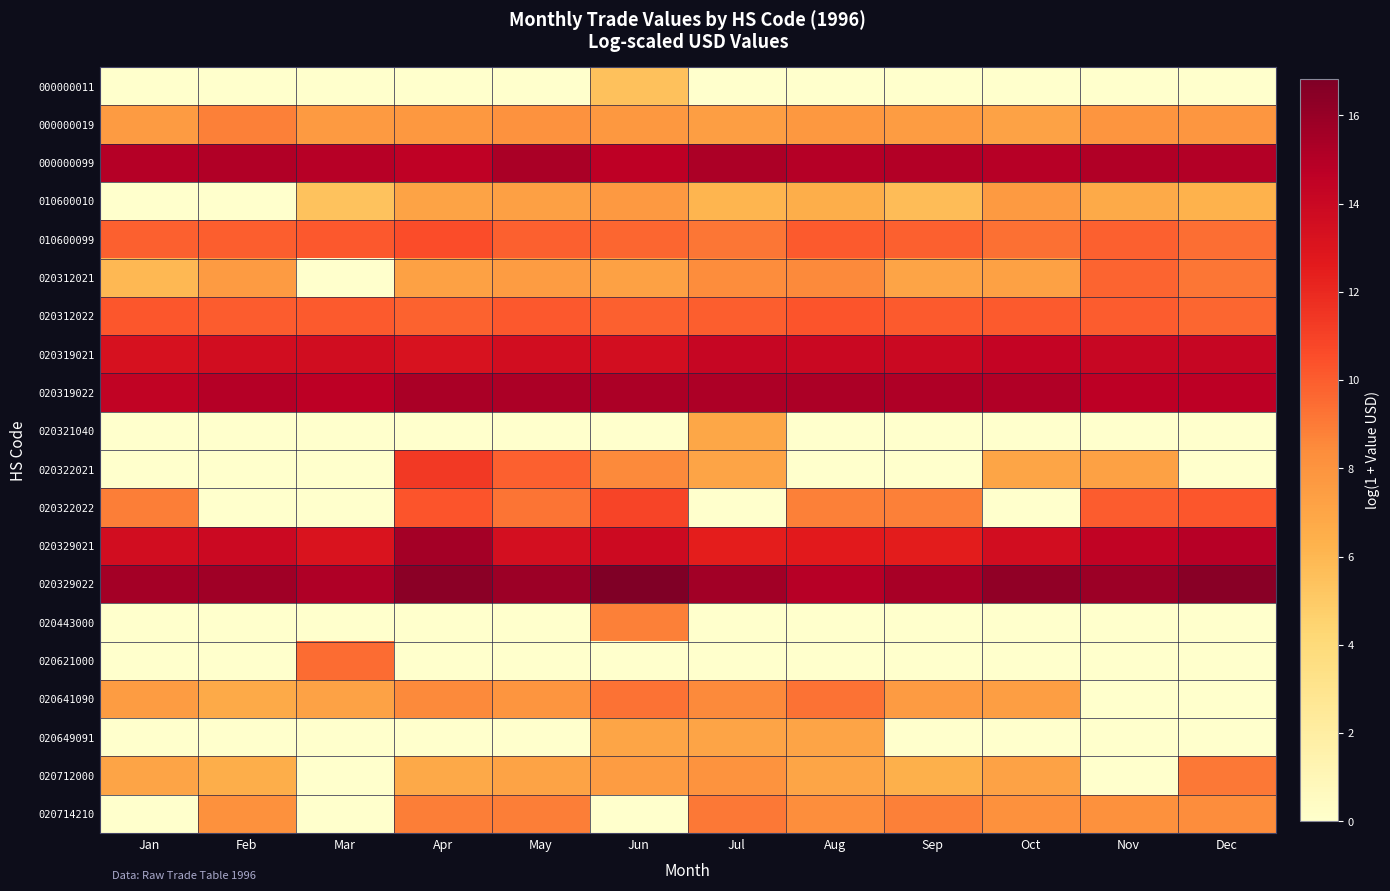

Reading left to right, list all the values displayed in this chart.

000000011: Jan=0.0	Feb=0.0	Mar=0.0	Apr=0.0	May=0.0	Jun=5.5	Jul=0.0	Aug=0.0	Sep=0.0	Oct=0.0	Nov=0.0	Dec=0.0
000000019: Jan=7.6	Feb=8.9	Mar=7.7	Apr=7.8	May=8.1	Jun=7.8	Jul=7.4	Aug=7.8	Sep=7.5	Oct=7.2	Nov=7.9	Dec=7.9
000000099: Jan=15.0	Feb=15.1	Mar=14.9	Apr=14.5	May=15.4	Jun=14.6	Jul=15.3	Aug=14.9	Sep=15.0	Oct=14.9	Nov=15.1	Dec=15.0
010600010: Jan=0.0	Feb=0.0	Mar=5.4	Apr=7.1	May=7.3	Jun=7.7	Jul=6.1	Aug=6.5	Sep=5.7	Oct=7.7	Nov=6.8	Dec=6.3
010600099: Jan=9.9	Feb=10.0	Mar=10.1	Apr=10.5	May=9.9	Jun=9.7	Jul=9.2	Aug=10.1	Sep=9.9	Oct=9.4	Nov=9.9	Dec=9.5
020312021: Jan=6.0	Feb=7.6	Mar=0.0	Apr=7.2	May=7.6	Jun=7.3	Jul=8.4	Aug=8.5	Sep=7.1	Oct=7.3	Nov=9.7	Dec=9.2
020312022: Jan=10.2	Feb=10.1	Mar=10.1	Apr=9.8	May=10.1	Jun=9.9	Jul=10.0	Aug=10.3	Sep=10.1	Oct=10.1	Nov=10.0	Dec=9.7
020319021: Jan=13.3	Feb=13.6	Mar=13.7	Apr=13.3	May=13.6	Jun=13.5	Jul=14.2	Aug=14.1	Sep=14.0	Oct=14.3	Nov=14.1	Dec=14.2
020319022: Jan=14.5	Feb=14.9	Mar=14.7	Apr=15.4	May=15.3	Jun=15.3	Jul=15.2	Aug=15.3	Sep=15.2	Oct=15.1	Nov=14.7	Dec=14.7
020321040: Jan=0.0	Feb=0.0	Mar=0.0	Apr=0.0	May=0.0	Jun=0.0	Jul=6.9	Aug=0.0	Sep=0.0	Oct=0.0	Nov=0.0	Dec=0.0
020322021: Jan=0.0	Feb=0.0	Mar=0.0	Apr=11.3	May=9.9	Jun=8.5	Jul=7.1	Aug=0.0	Sep=0.0	Oct=7.0	Nov=7.3	Dec=0.0
020322022: Jan=8.9	Feb=0.0	Mar=0.0	Apr=10.3	May=9.2	Jun=10.9	Jul=0.0	Aug=8.9	Sep=8.9	Oct=0.0	Nov=10.0	Dec=10.2
020329021: Jan=13.6	Feb=13.9	Mar=13.1	Apr=15.6	May=13.4	Jun=13.8	Jul=12.4	Aug=12.7	Sep=12.5	Oct=13.5	Nov=14.4	Dec=14.9
020329022: Jan=15.5	Feb=15.7	Mar=15.1	Apr=16.4	May=15.8	Jun=16.8	Jul=15.6	Aug=14.9	Sep=15.4	Oct=16.2	Nov=15.8	Dec=16.5
020443000: Jan=0.0	Feb=0.0	Mar=0.0	Apr=0.0	May=0.0	Jun=8.8	Jul=0.0	Aug=0.0	Sep=0.0	Oct=0.0	Nov=0.0	Dec=0.0
020621000: Jan=0.0	Feb=0.0	Mar=9.5	Apr=0.0	May=0.0	Jun=0.0	Jul=0.0	Aug=0.0	Sep=0.0	Oct=0.0	Nov=0.0	Dec=0.0
020641090: Jan=7.5	Feb=6.7	Mar=7.2	Apr=8.5	May=7.9	Jun=9.3	Jul=8.5	Aug=9.3	Sep=7.6	Oct=7.4	Nov=0.0	Dec=0.0
020649091: Jan=0.0	Feb=0.0	Mar=0.0	Apr=0.0	May=0.0	Jun=7.0	Jul=7.1	Aug=7.1	Sep=0.0	Oct=0.0	Nov=0.0	Dec=0.0
020712000: Jan=7.1	Feb=6.6	Mar=0.0	Apr=6.8	May=7.2	Jun=7.5	Jul=8.0	Aug=7.0	Sep=6.4	Oct=7.2	Nov=0.0	Dec=9.1
020714210: Jan=0.0	Feb=8.2	Mar=0.0	Apr=8.9	May=8.9	Jun=0.0	Jul=9.1	Aug=8.3	Sep=8.8	Oct=8.2	Nov=8.2	Dec=8.4